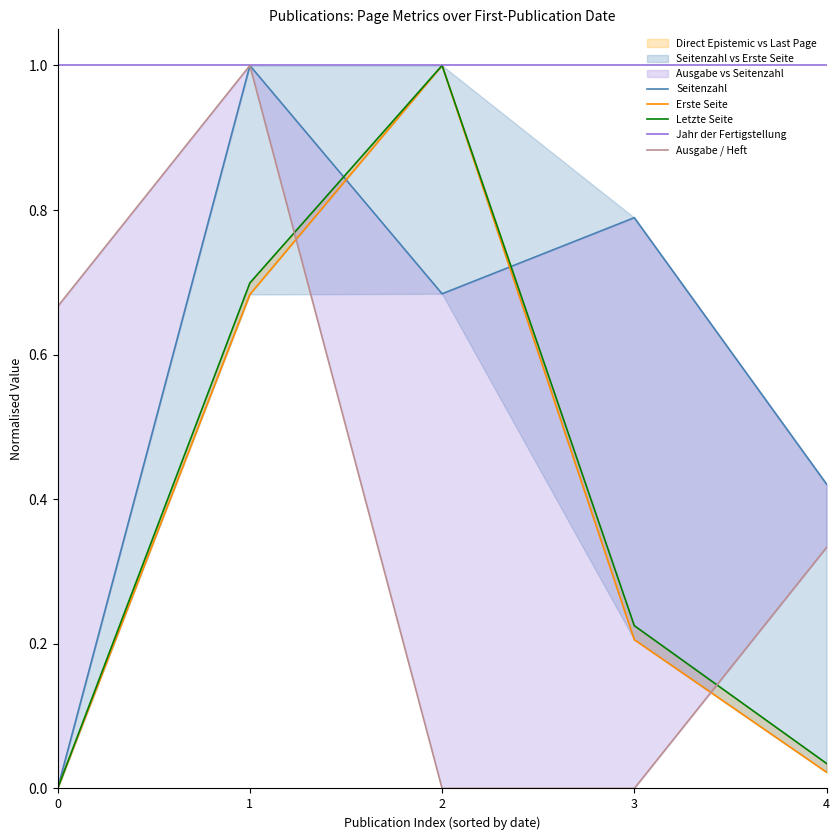

Which has a higher value, 2 or 3?

3